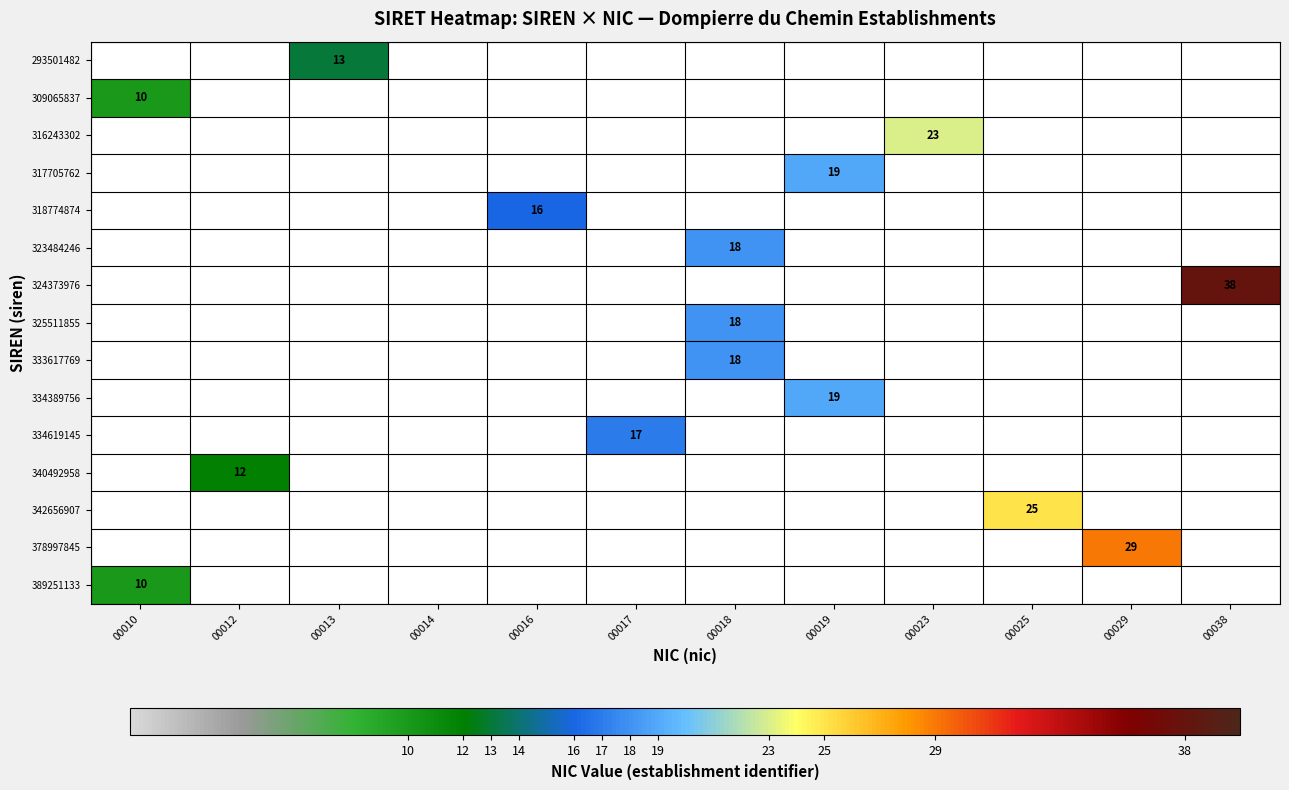

True or false: 389251133 has a value of -5 at 00013.

False